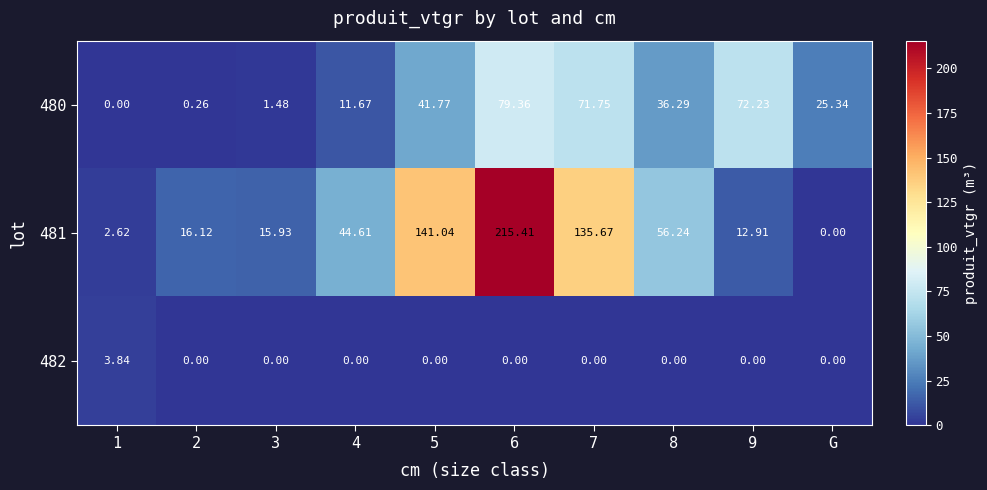

Reading left to right, transcribe all the data shown in this chart.

480: 1=0.0	2=0.3	3=1.5	4=11.7	5=41.8	6=79.4	7=71.8	8=36.3	9=72.2	G=25.3
481: 1=2.6	2=16.1	3=15.9	4=44.6	5=141.0	6=215.4	7=135.7	8=56.2	9=12.9	G=0.0
482: 1=3.8	2=0.0	3=0.0	4=0.0	5=0.0	6=0.0	7=0.0	8=0.0	9=0.0	G=0.0